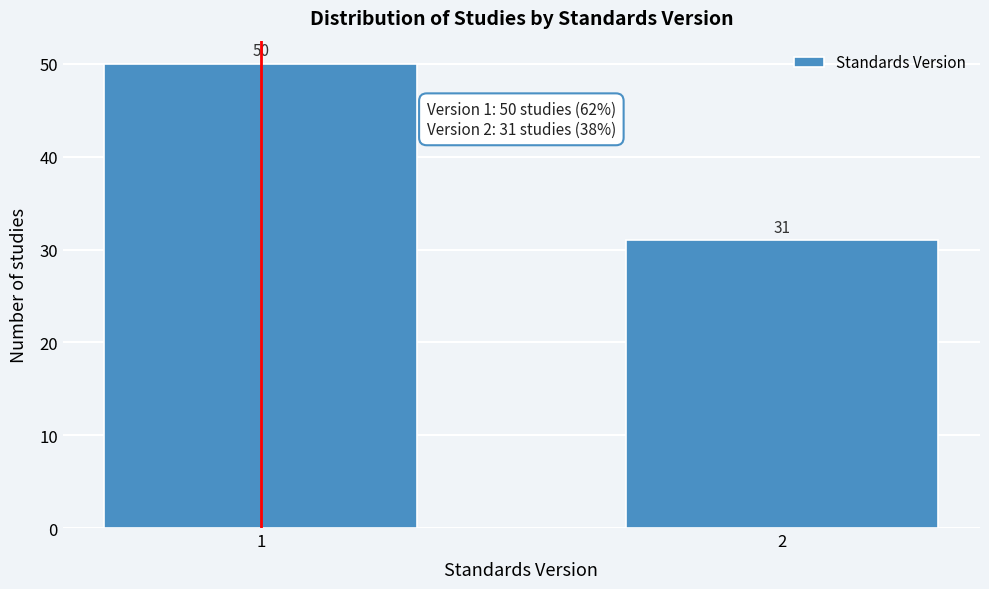

Reading right to left, transcribe all the data shown in this chart.

31	50